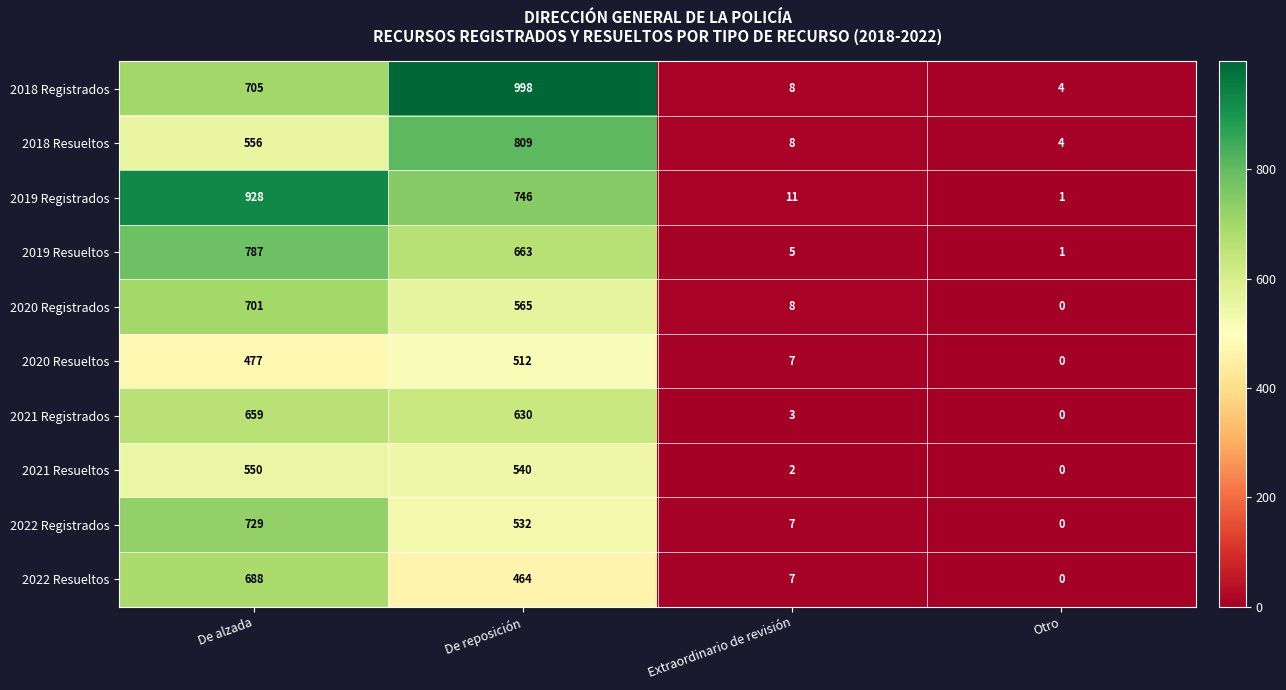

Which series changed the most between De reposición and Otro?

2018 Registrados